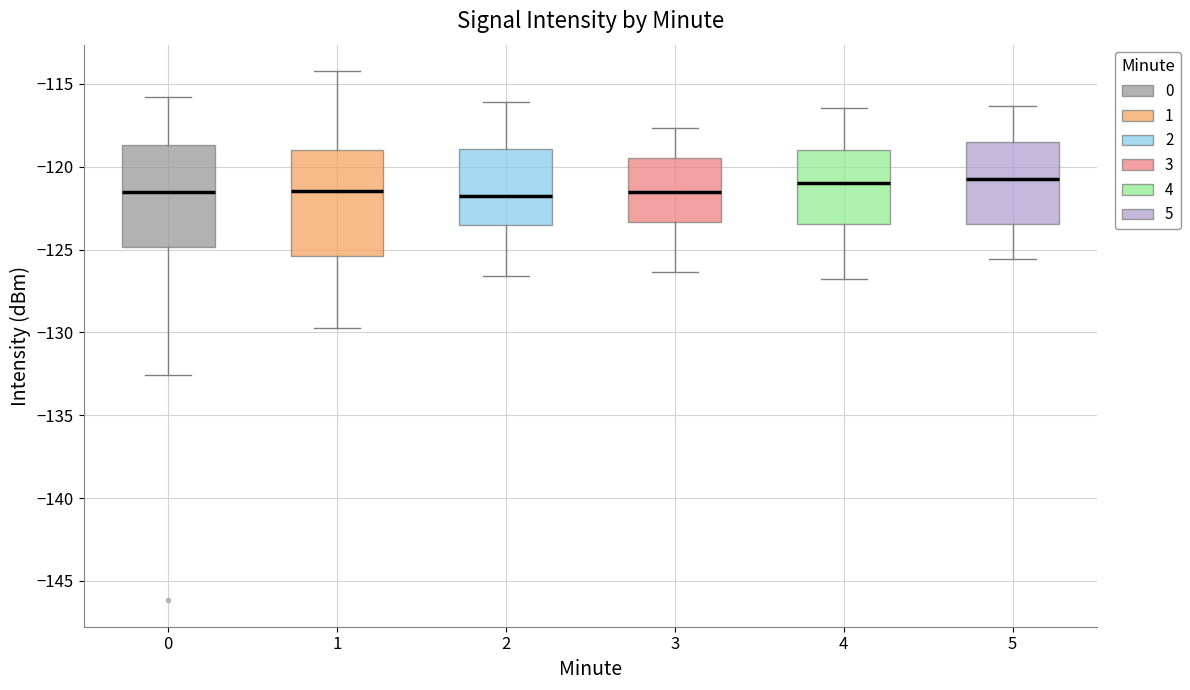

Reading left to right, transcribe this box plot: for each box, give where its median line is, the range the box spans, and where its two whiskers end, as read against the y-axis. The values are not printed on the chart, so give them approximately, as read against the axis.

0: median -121.5, box -125.0 to -118.5, whiskers -132.5 to -116.0
1: median -121.5, box -125.5 to -119.0, whiskers -130.0 to -114.0
2: median -122.0, box -123.5 to -119.0, whiskers -126.5 to -116.0
3: median -121.5, box -123.5 to -119.5, whiskers -126.5 to -117.5
4: median -121.0, box -123.5 to -119.0, whiskers -127.0 to -116.5
5: median -120.5, box -123.5 to -118.5, whiskers -125.5 to -116.5